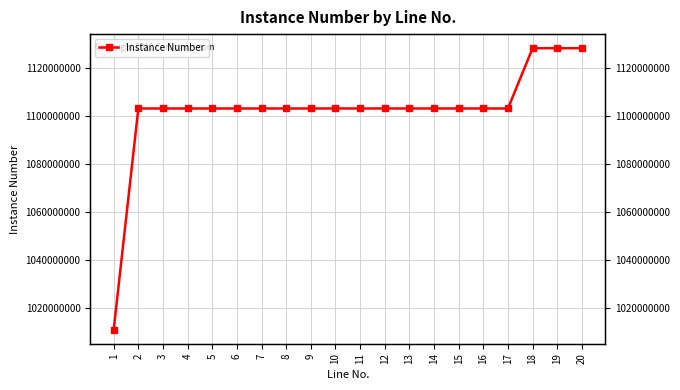

What is the value of the 4th point from the left?

1103293696